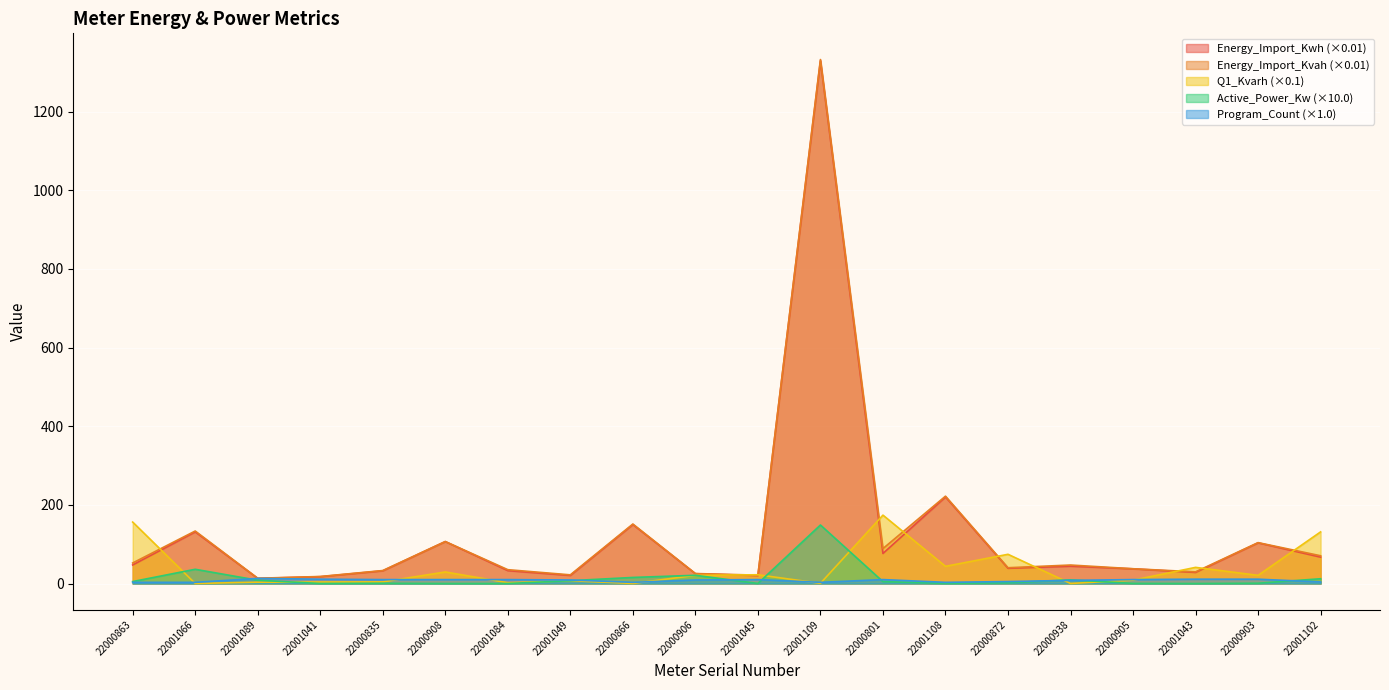

What is the label of the 18th point from the right?

22001089